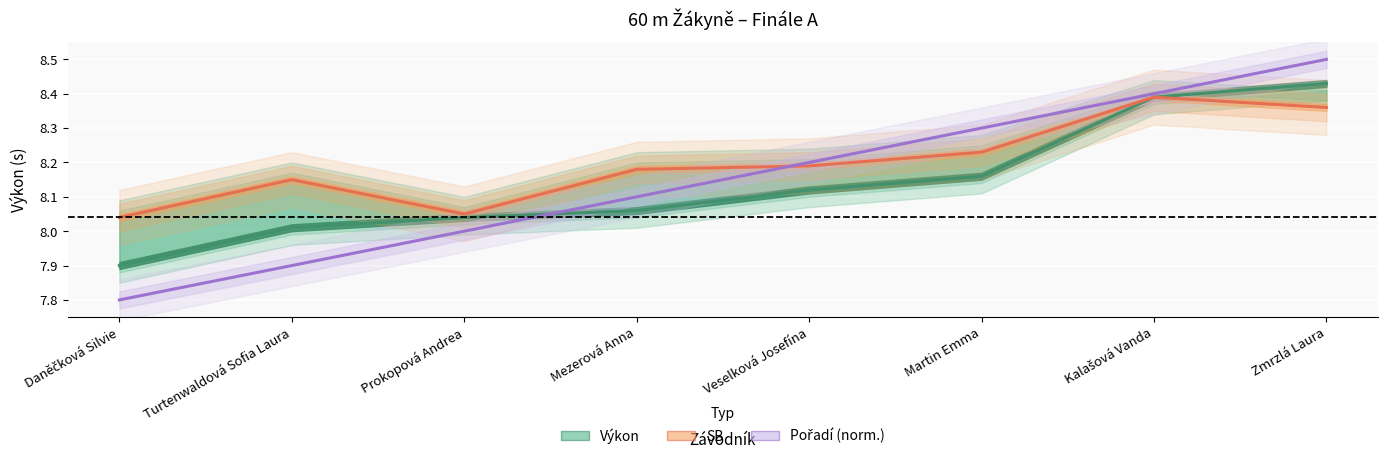

The value of SB at Prokopová Andrea is 13.9. True or false?

False